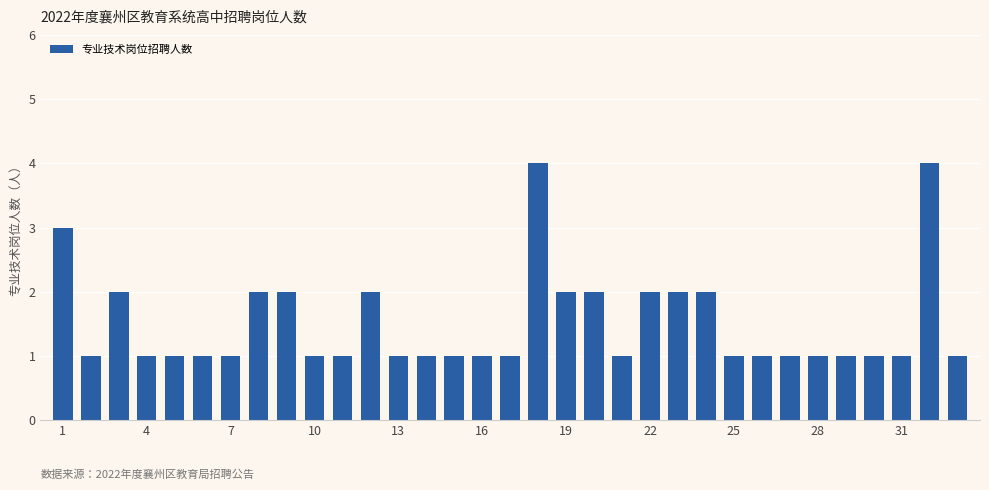

What is the greatest value displayed?

4